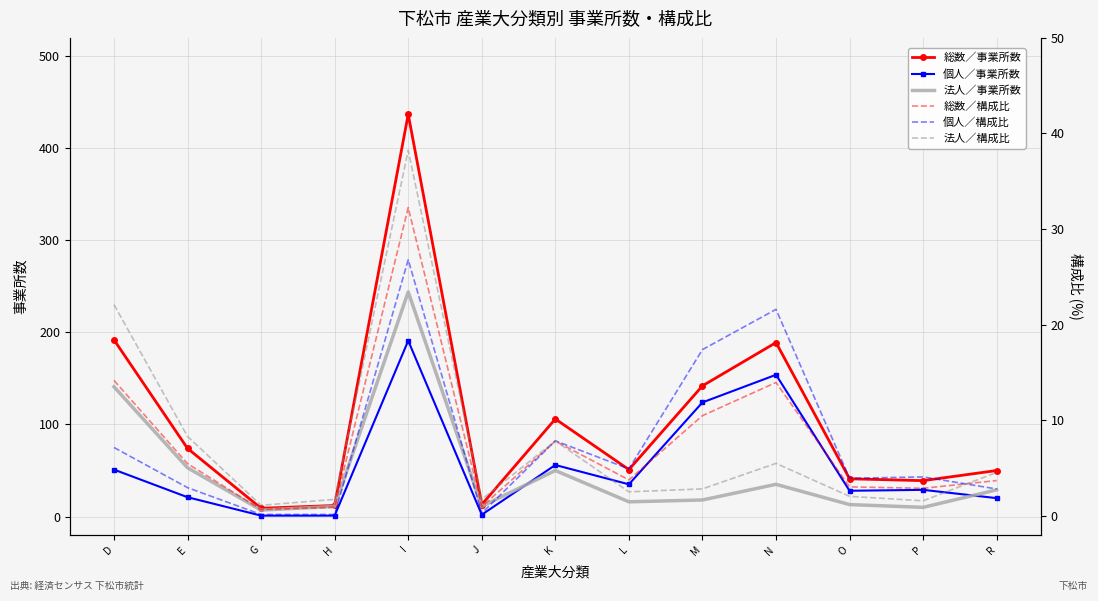

How many lines are shown in the chart?

6